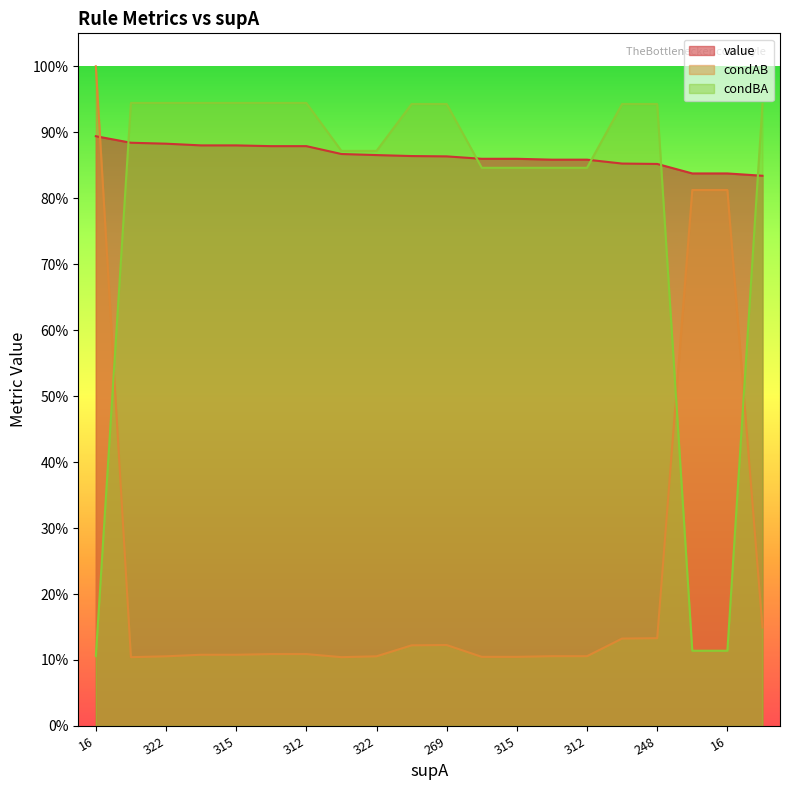

Count the value values in the range 0 to 1.

20